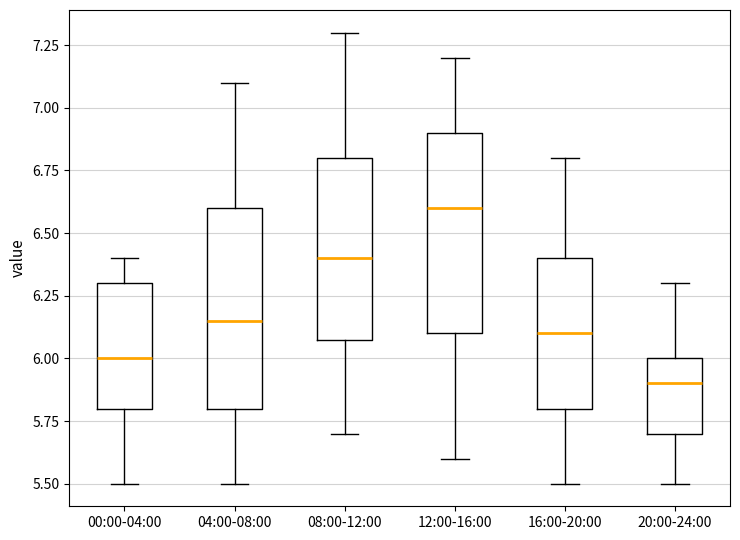

Where is the upper edge of the box for 04:00-08:00 on the y-axis? The values are not printed on the chart, so give them approximately, as read against the axis.

6.60